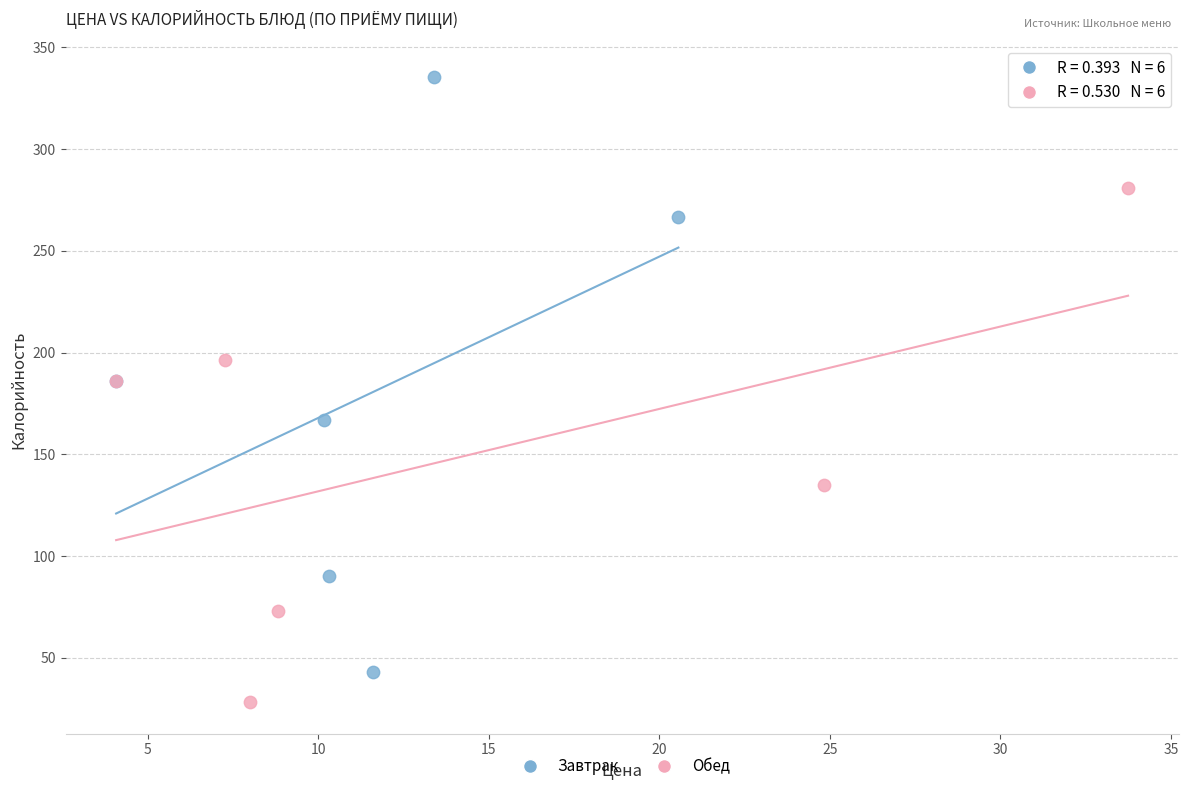

Which series has the largest Y range (max minus min)?

Завтрак